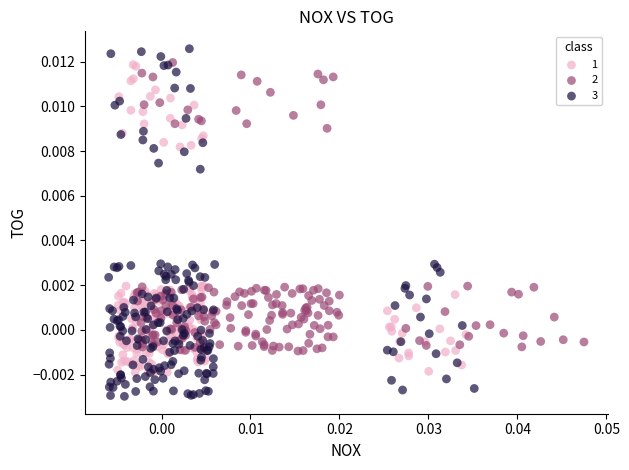

Which series contains the lowest Y value?

3